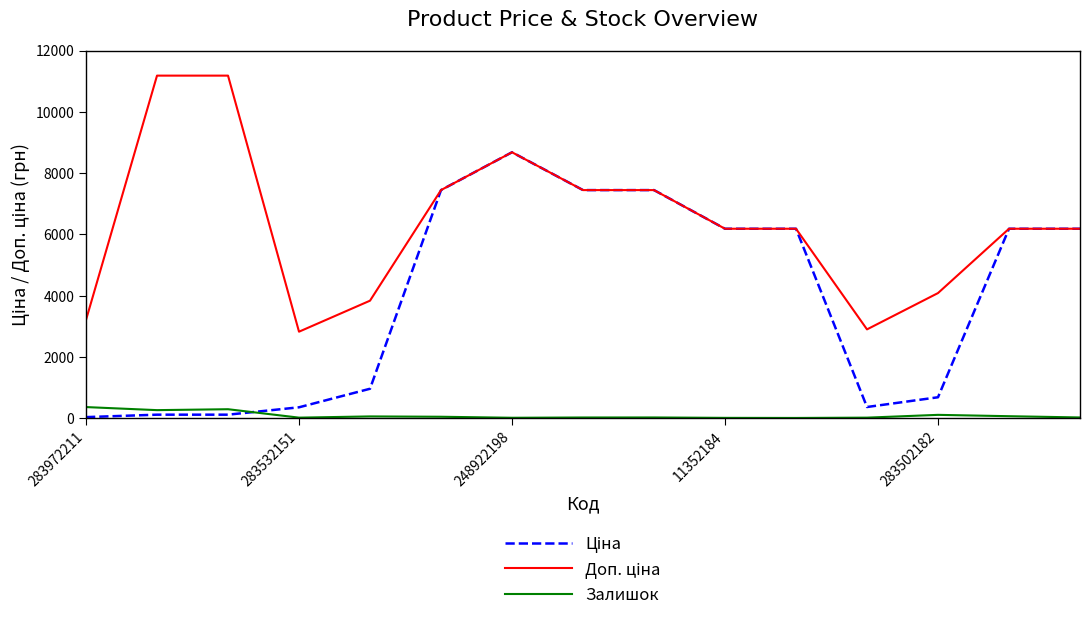

What is the maximum value shown in the chart?

11182.0